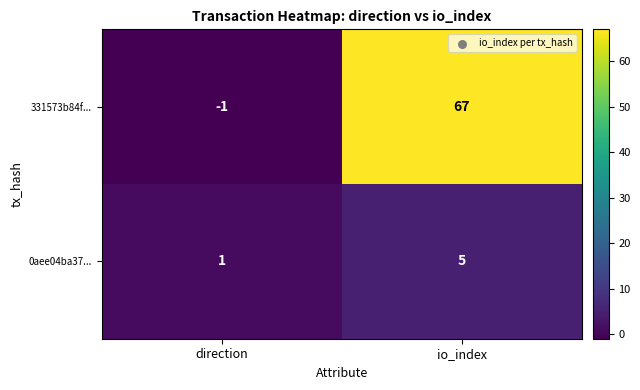

At direction, list the series in order from smallest to largest.

331573b84f..., 0aee04ba37...